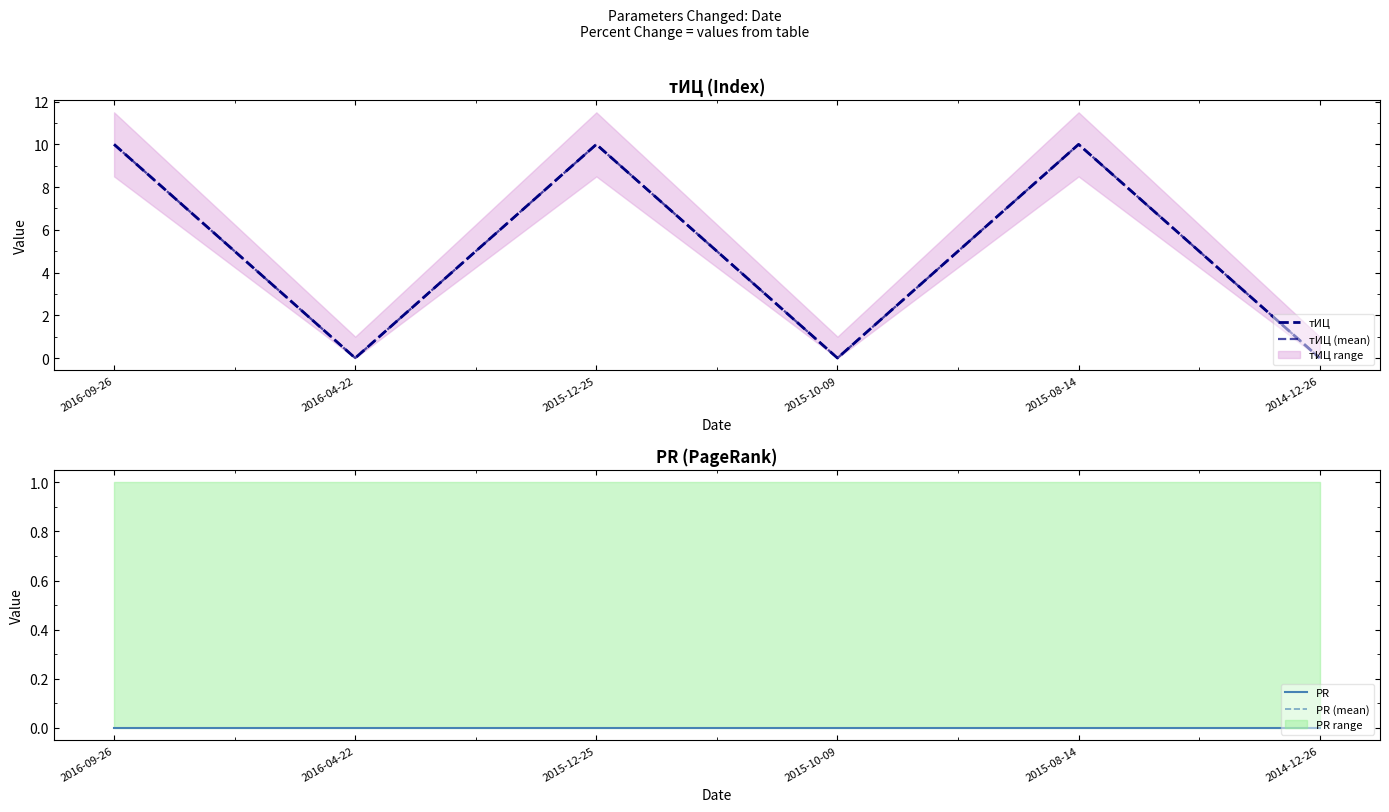

Reading left to right, what are all the values shown in this chart?

тИЦ: 10	0	10	0	10	0
тИЦ (mean): 10	0	10	0	10	0
PR: 0	0	0	0	0	0
PR (mean): 0	0	0	0	0	0